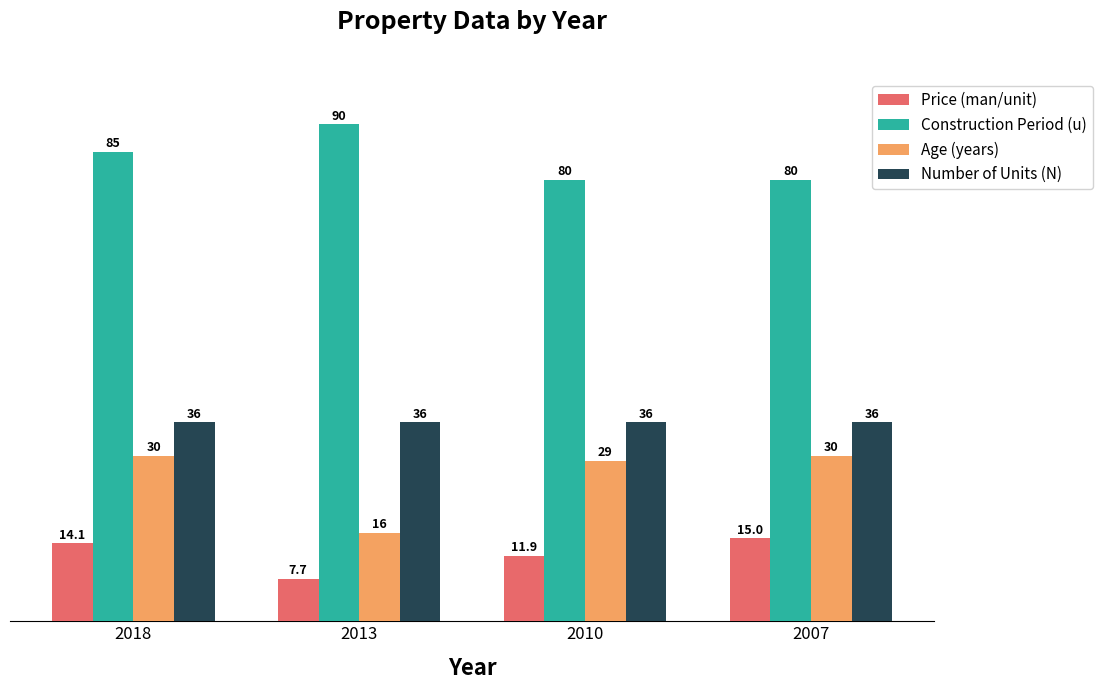

True or false: Price (man/unit) has a value of 7.7 at 2013.

True